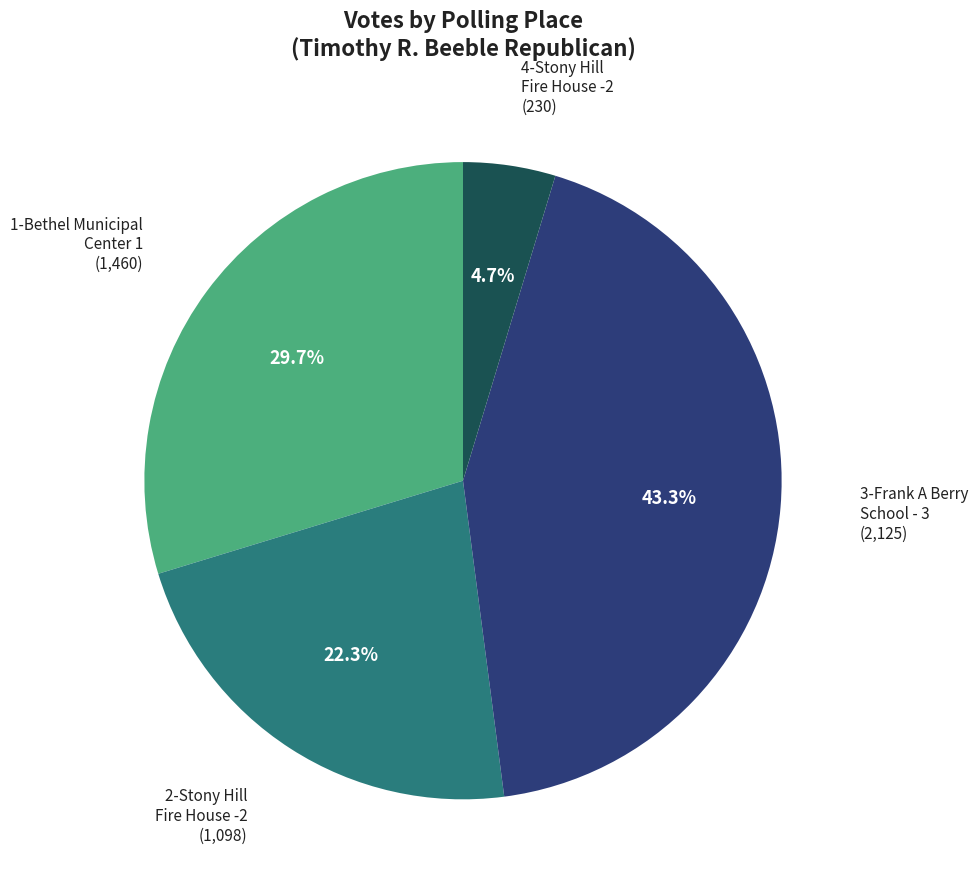

Is there any slice that represents more than half of the pie?

No